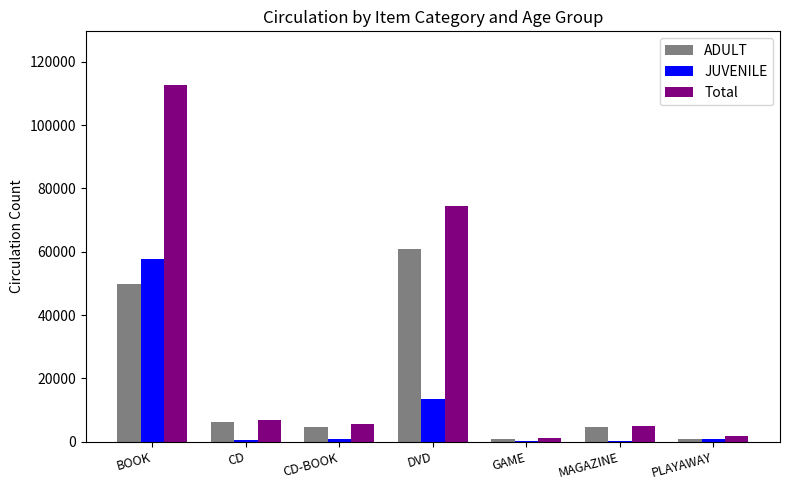

What is the sum of all ADULT values?

127811